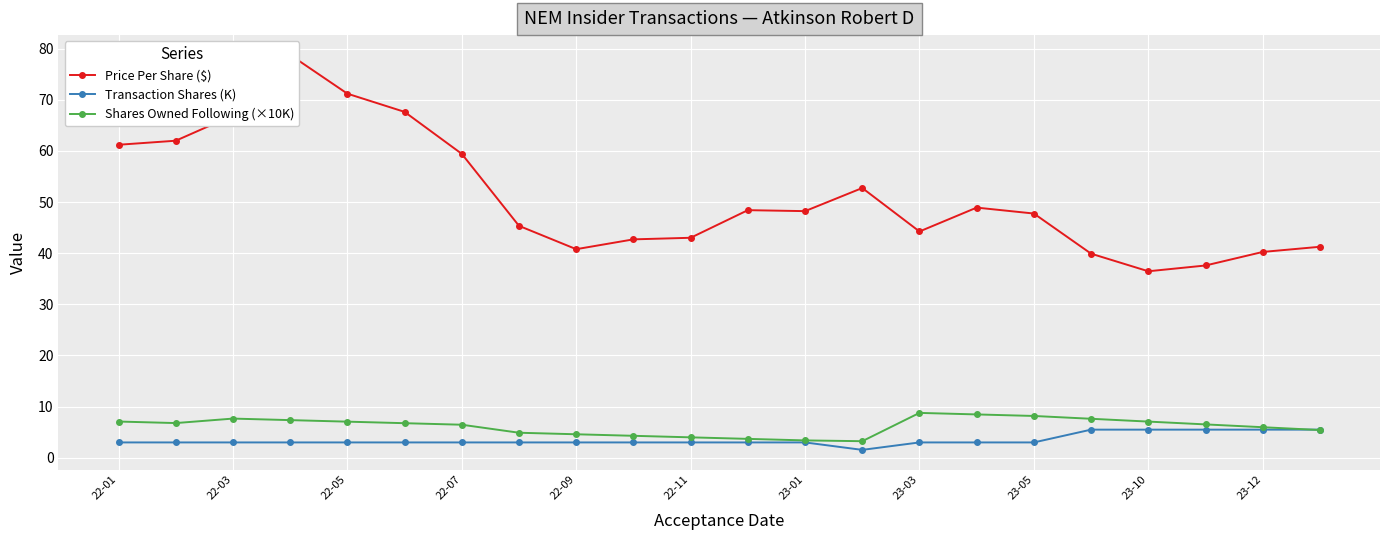

The value of Shares Owned Following (×10K) at 22-05 is 7.1. True or false?

True